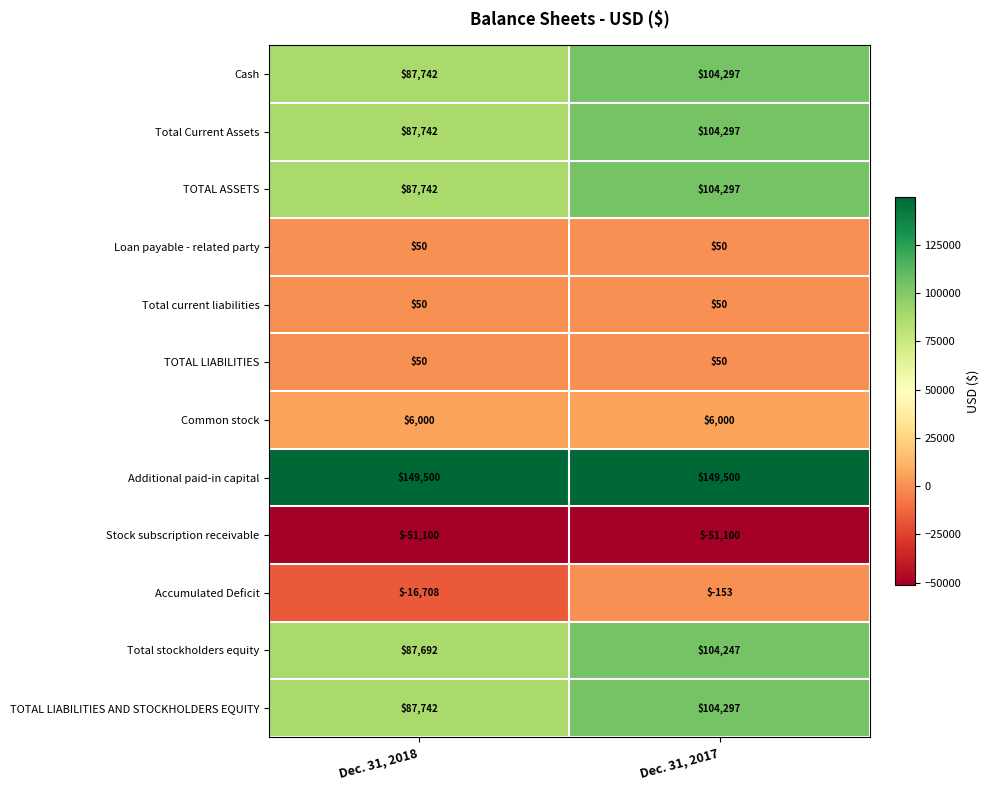

What is the smallest value displayed?

-51100